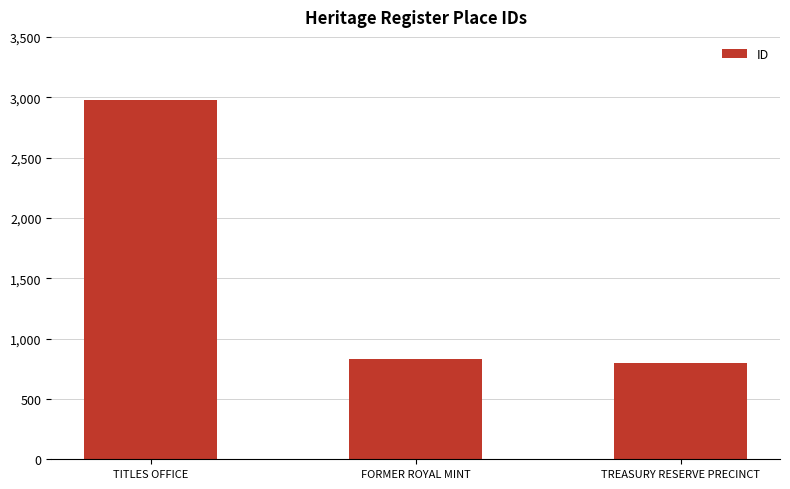

List the labels in order of value, smallest first.

TREASURY RESERVE PRECINCT, FORMER ROYAL MINT, TITLES OFFICE